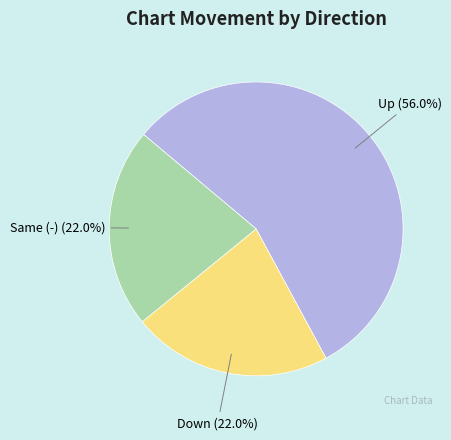

Is Same (-) the majority of the pie?

No